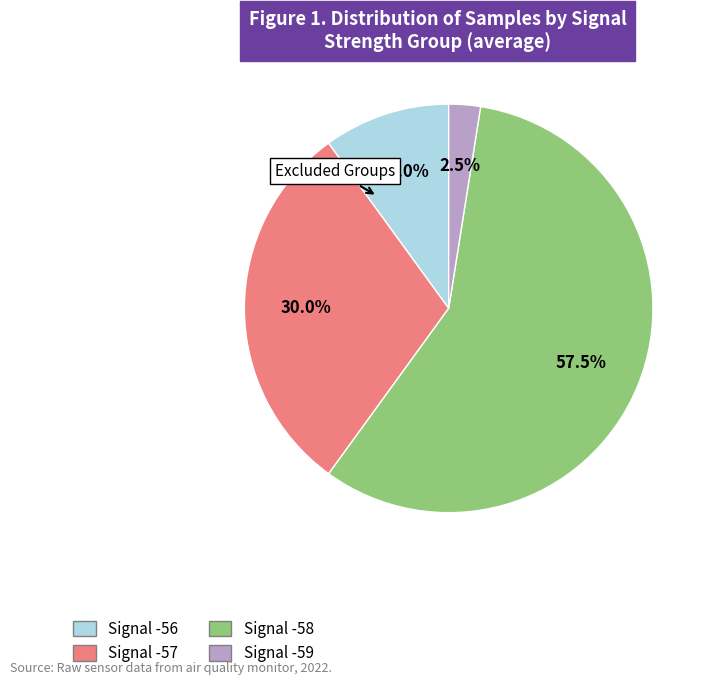

Does any single category account for the majority?

Yes